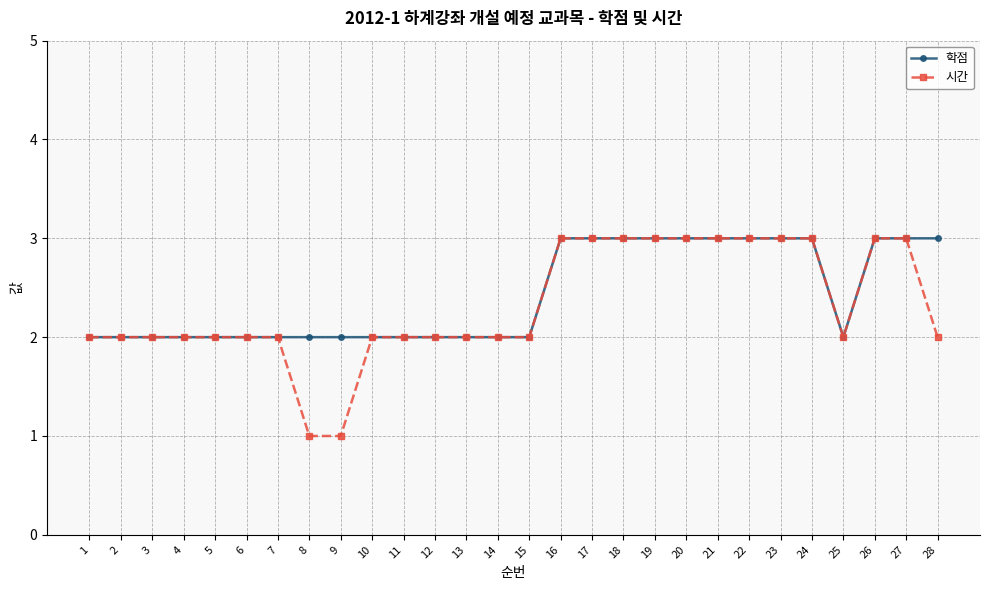

Reading left to right, transcribe all the data shown in this chart.

학점: 1=2	2=2	3=2	4=2	5=2	6=2	7=2	8=2	9=2	10=2	11=2	12=2	13=2	14=2	15=2	16=3	17=3	18=3	19=3	20=3	21=3	22=3	23=3	24=3	25=2	26=3	27=3	28=3
시간: 1=2	2=2	3=2	4=2	5=2	6=2	7=2	8=1	9=1	10=2	11=2	12=2	13=2	14=2	15=2	16=3	17=3	18=3	19=3	20=3	21=3	22=3	23=3	24=3	25=2	26=3	27=3	28=2